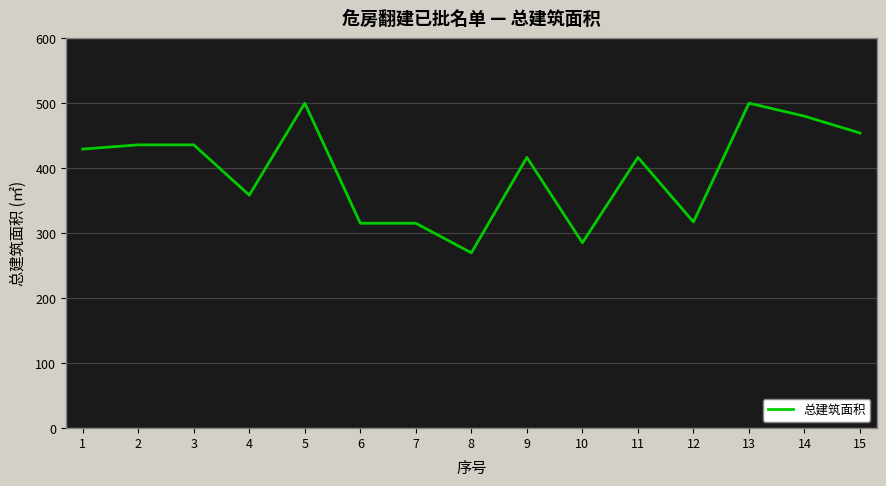

What is the approximate value at 3?

435.8